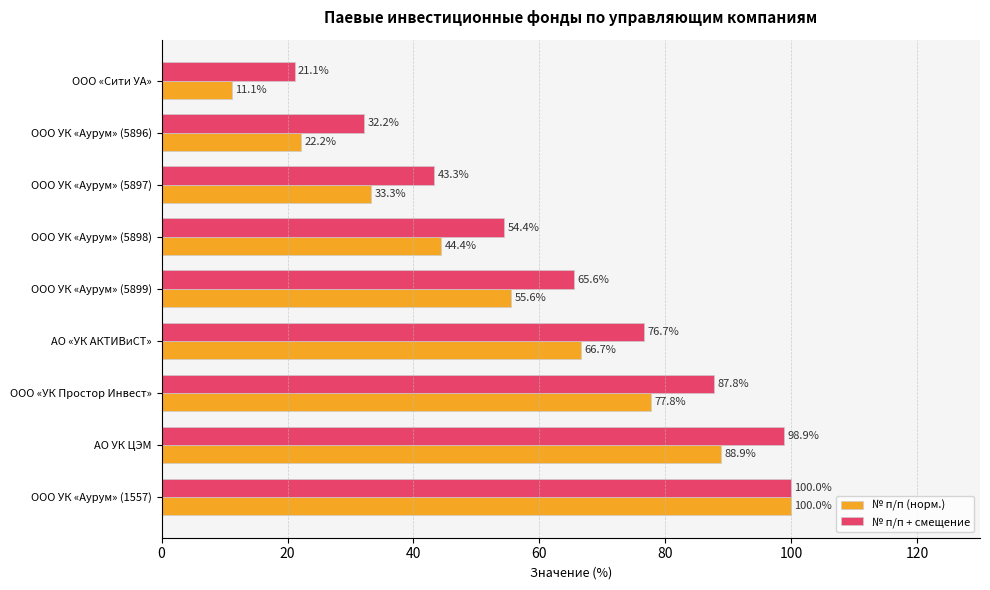

Which series has the largest range (max minus min)?

№ п/п (норм.)